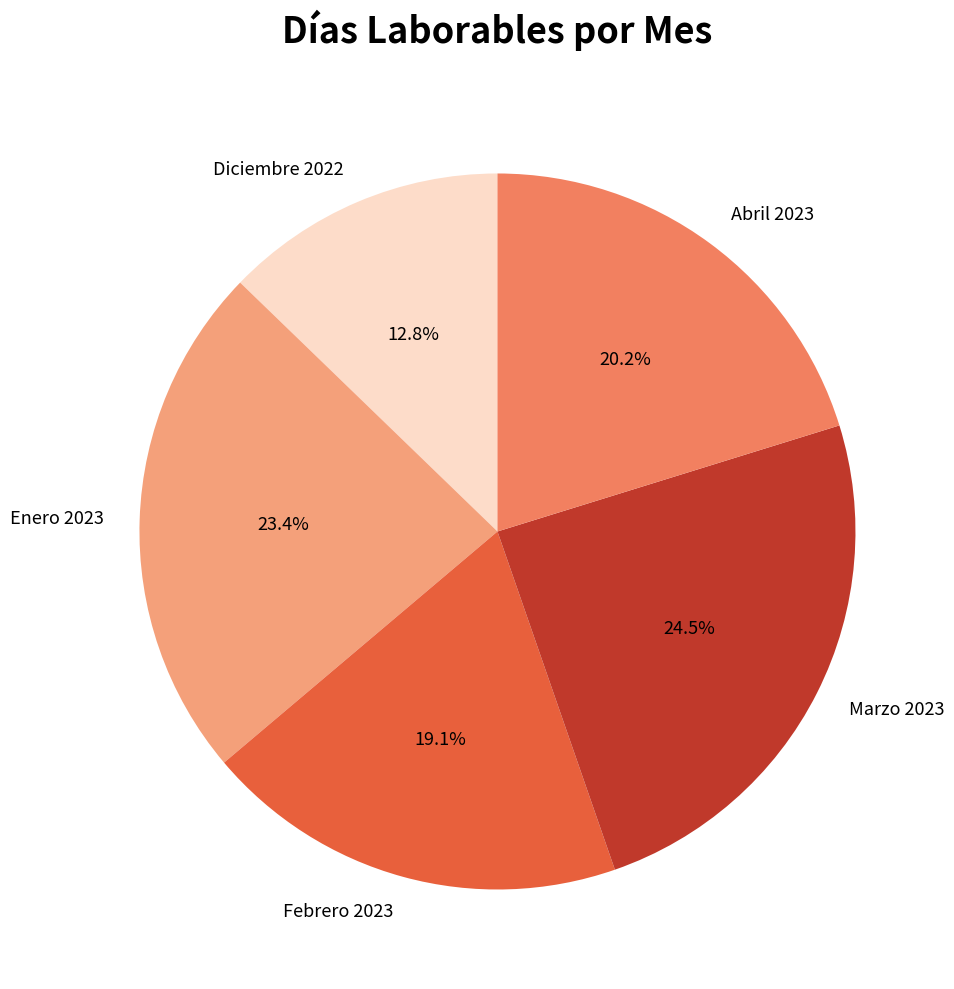

To the nearest percent, what percentage of the pie is Febrero 2023?

19%